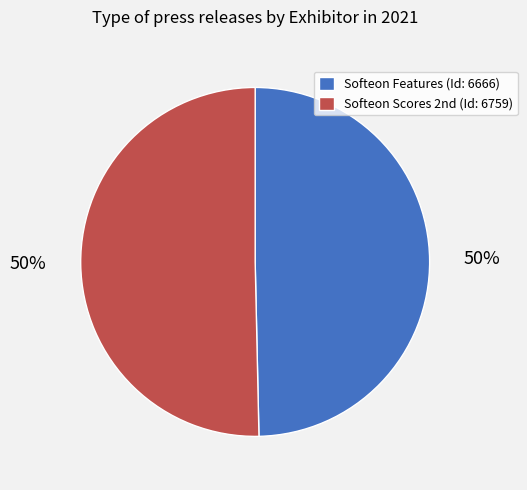

How many segments does this pie chart have?

2